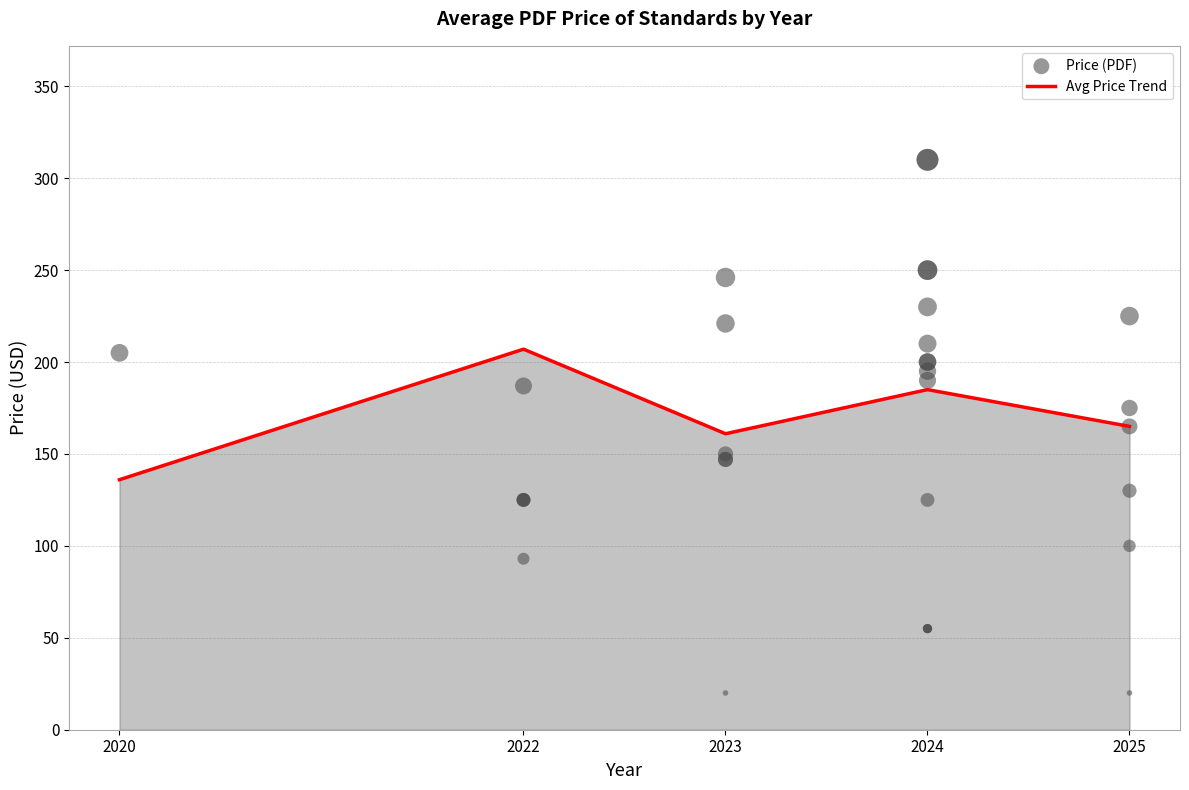

Approximately how many times larger is the value at 2025 compared to 2024?

0.8